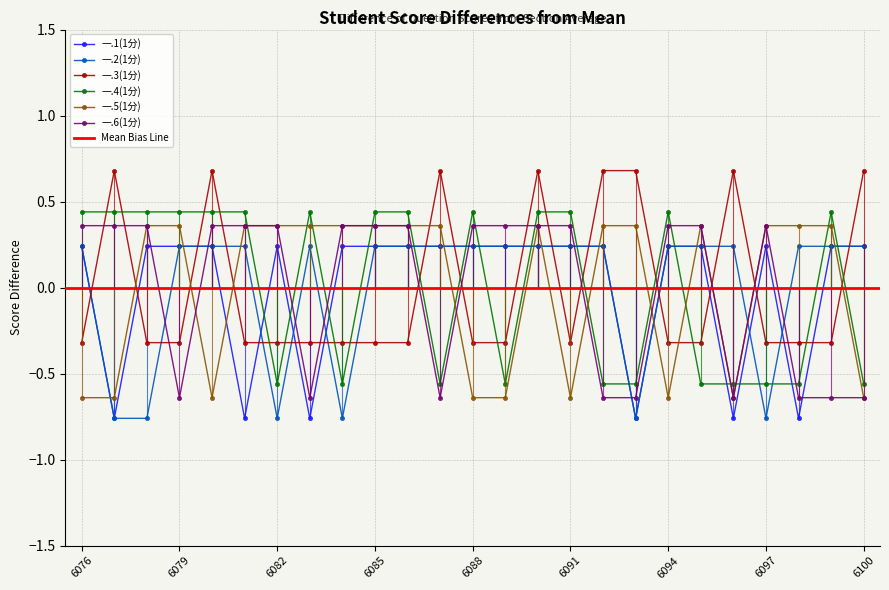

Reading left to right, transcribe all the data shown in this chart.

一.1(1分): 0.2	-0.8	0.2	0.2	0.2	-0.8	0.2	-0.8	0.2	0.2	0.2	0.2	0.2	0.2	0.2	0.2	0.2	-0.8	0.2	0.2	-0.8	0.2	-0.8	0.2	0.2
一.2(1分): 0.2	-0.8	-0.8	0.2	0.2	0.2	-0.8	0.2	-0.8	0.2	0.2	0.2	0.2	0.2	0.2	0.2	0.2	-0.8	0.2	0.2	0.2	-0.8	0.2	0.2	0.2
一.3(1分): -0.3	0.7	-0.3	-0.3	0.7	-0.3	-0.3	-0.3	-0.3	-0.3	-0.3	0.7	-0.3	-0.3	0.7	-0.3	0.7	0.7	-0.3	-0.3	0.7	-0.3	-0.3	-0.3	0.7
一.4(1分): 0.4	0.4	0.4	0.4	0.4	0.4	-0.6	0.4	-0.6	0.4	0.4	-0.6	0.4	-0.6	0.4	0.4	-0.6	-0.6	0.4	-0.6	-0.6	-0.6	-0.6	0.4	-0.6
一.5(1分): -0.6	-0.6	0.4	0.4	-0.6	0.4	0.4	0.4	0.4	0.4	0.4	0.4	-0.6	-0.6	0.4	-0.6	0.4	0.4	-0.6	0.4	-0.6	0.4	0.4	0.4	-0.6
一.6(1分): 0.4	0.4	0.4	-0.6	0.4	0.4	0.4	-0.6	0.4	0.4	0.4	-0.6	0.4	0.4	0.4	0.4	-0.6	-0.6	0.4	0.4	-0.6	0.4	-0.6	-0.6	-0.6